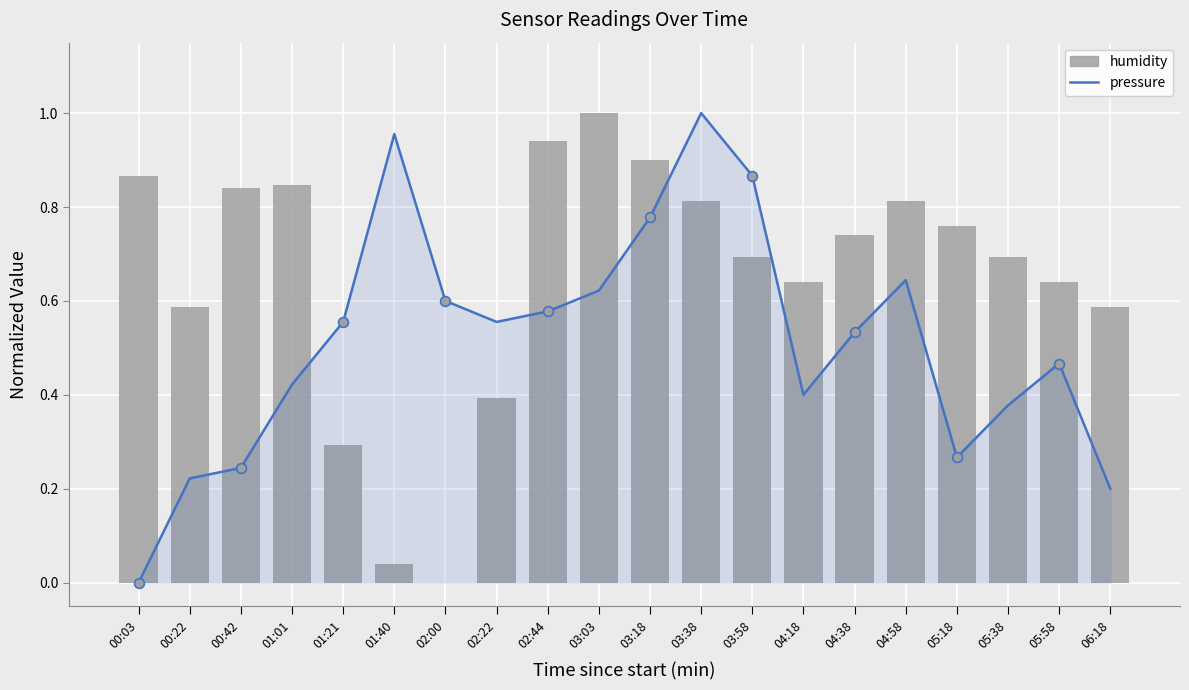

Which series contains the highest Y value?

pressure